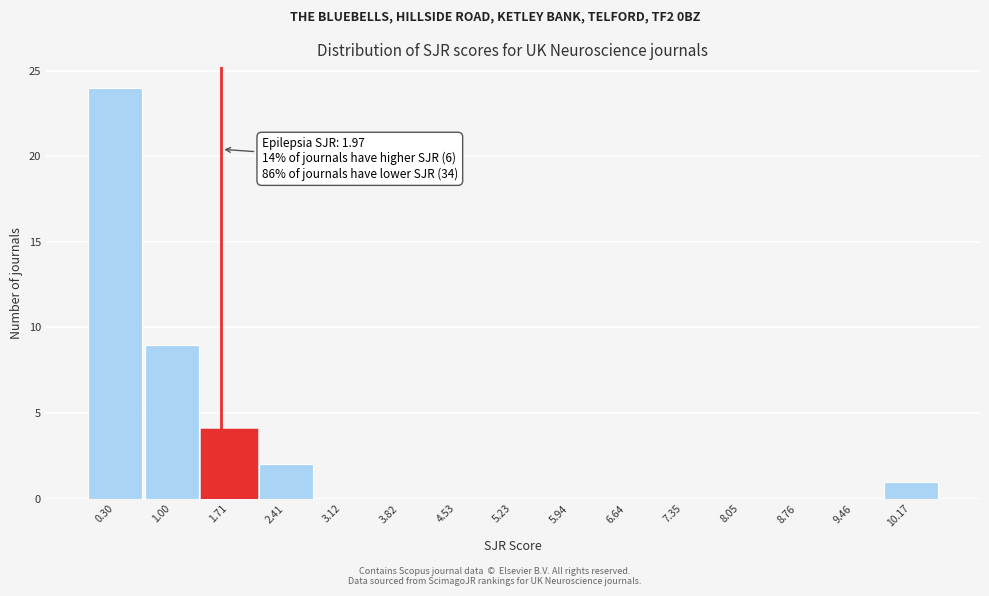

Reading right to left, what are all the values shown in this chart?

10.17=1	9.46=0	8.76=0	8.05=0	7.35=0	6.64=0	5.94=0	5.23=0	4.53=0	3.82=0	3.12=0	2.41=2	1.71=4	1.00=9	0.30=24